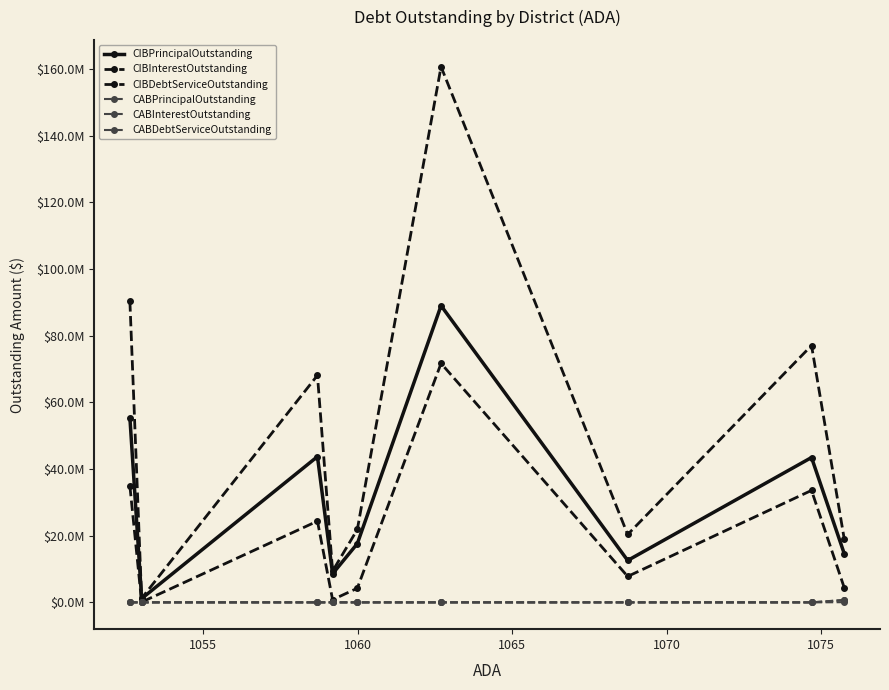

Is this an area chart (filled region under the line)?

No